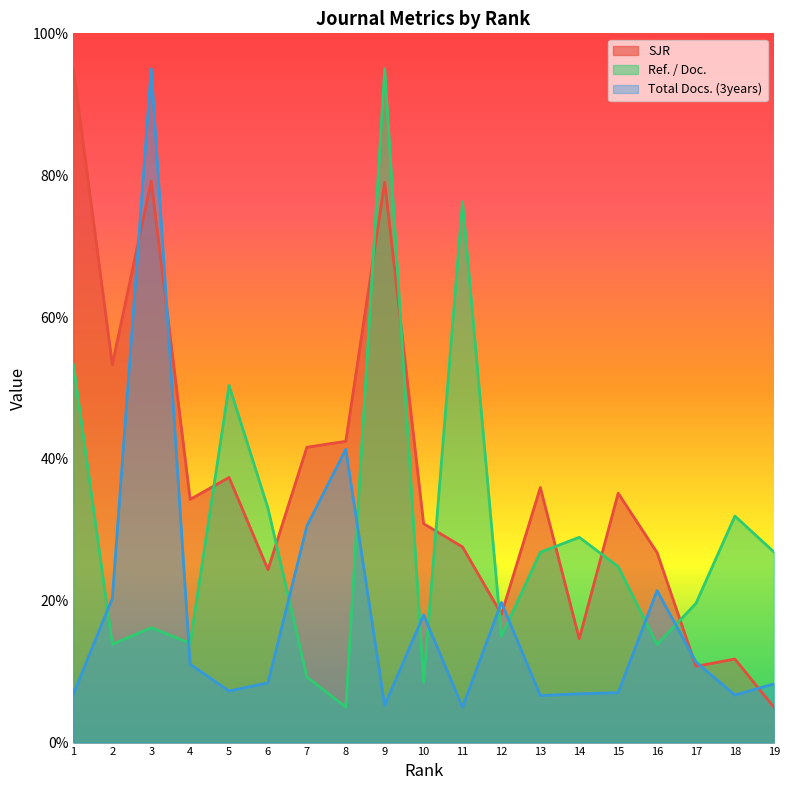

What is the total value across all series at 17?

41.7